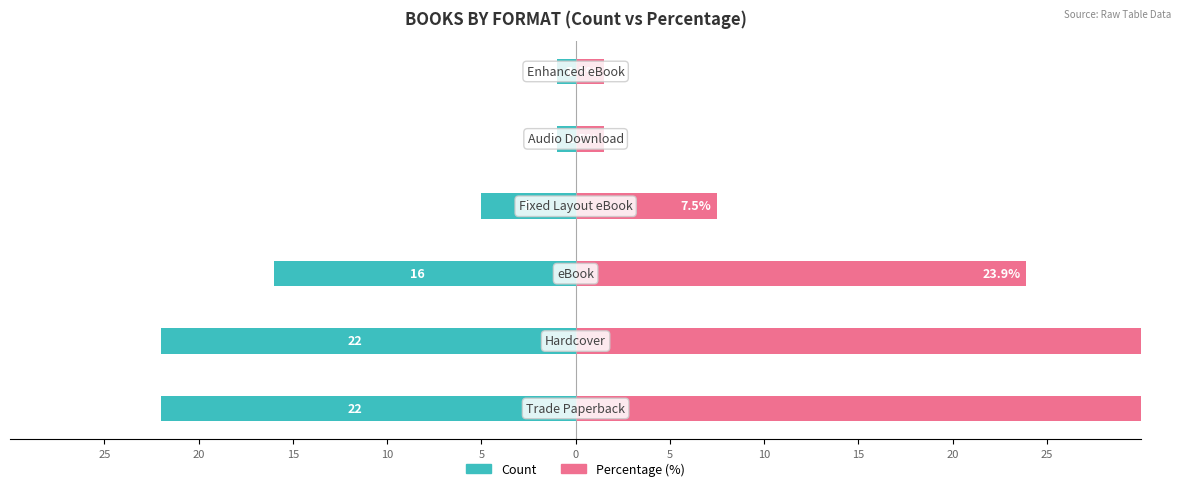

Which series has the largest range (max minus min)?

Percentage